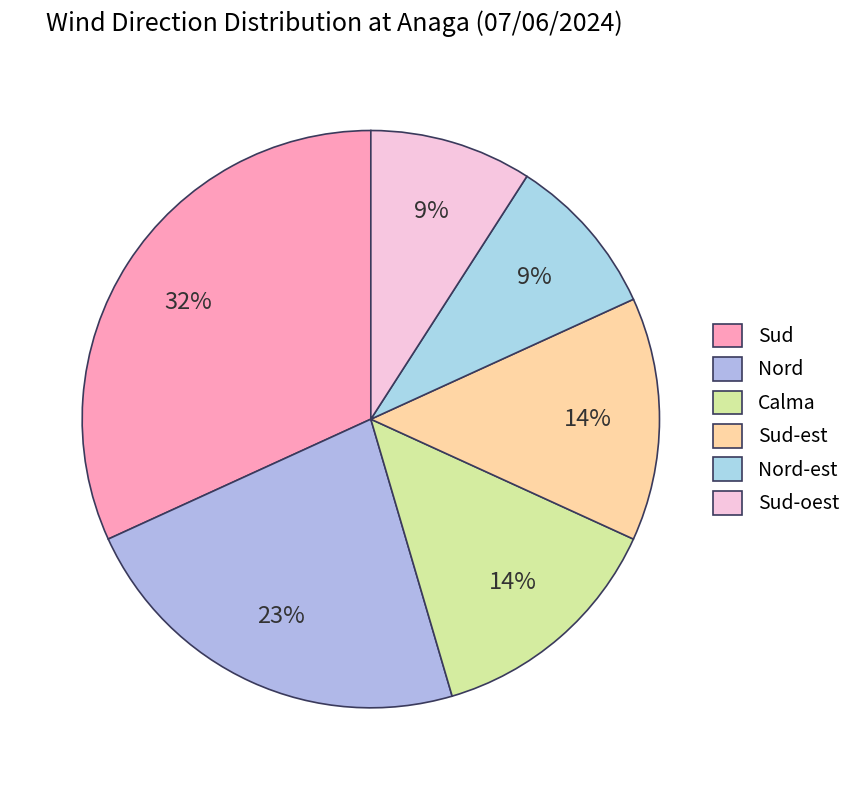

Is it true that Nord is 23% of the pie?

True